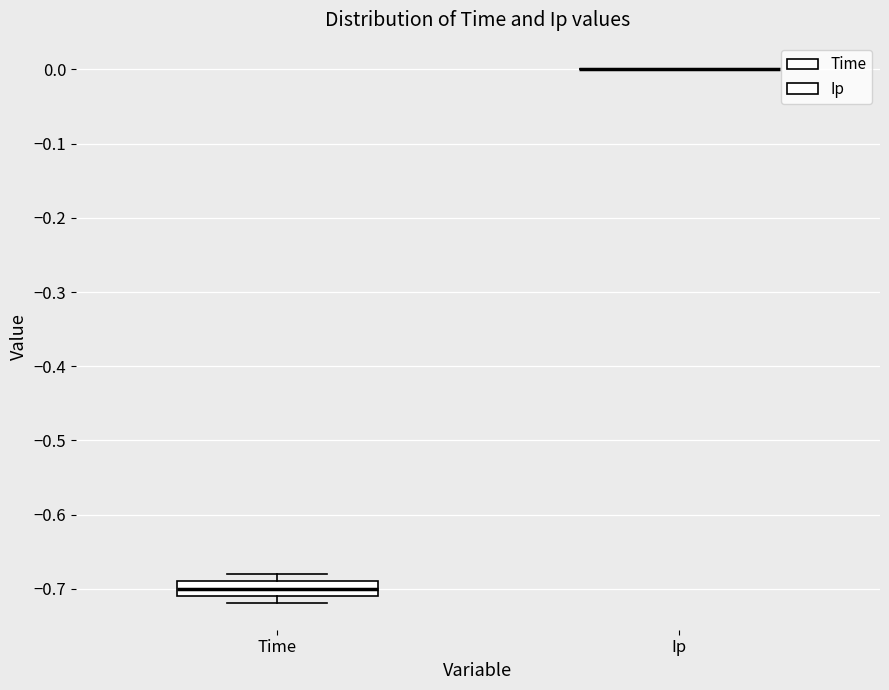

Where is the upper edge of the box for Time on the y-axis? The values are not printed on the chart, so give them approximately, as read against the axis.

-0.69